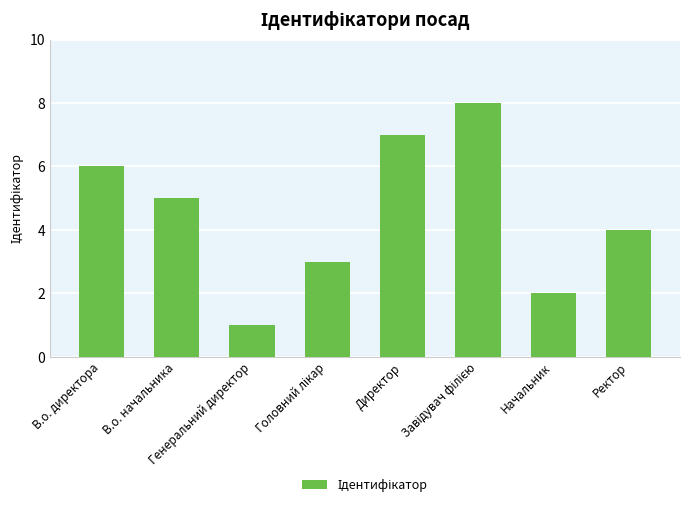

What is the difference between the maximum and minimum values?

7